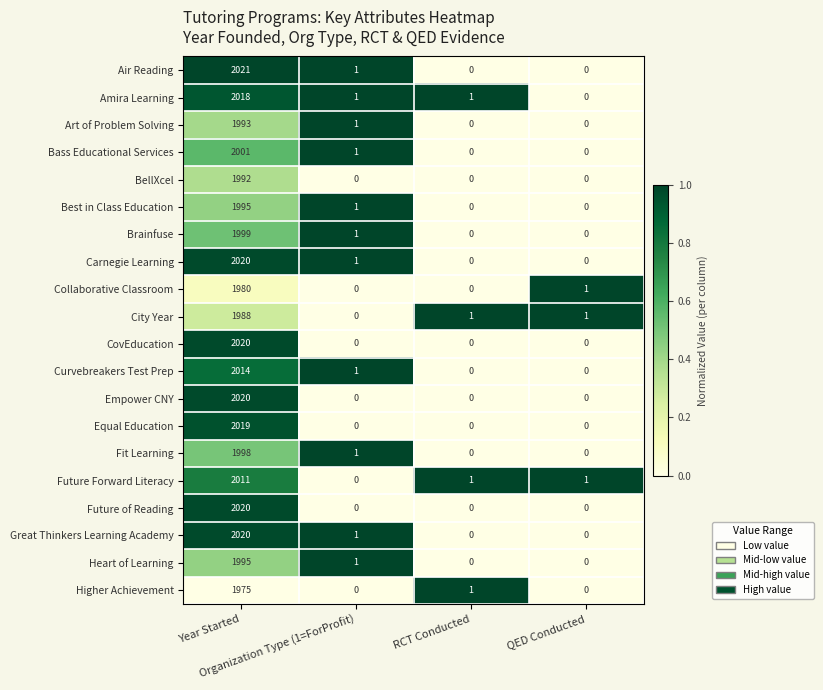

At which category is the sum across all series the highest?

Year Started